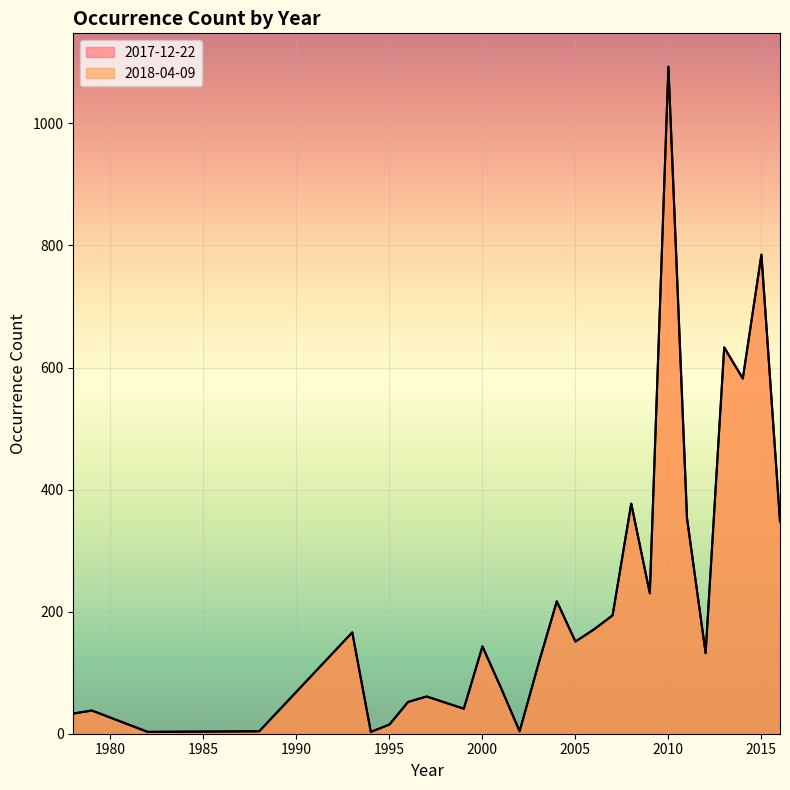

True or false: 2017-12-22 and 2018-04-09 intersect in this chart.

False